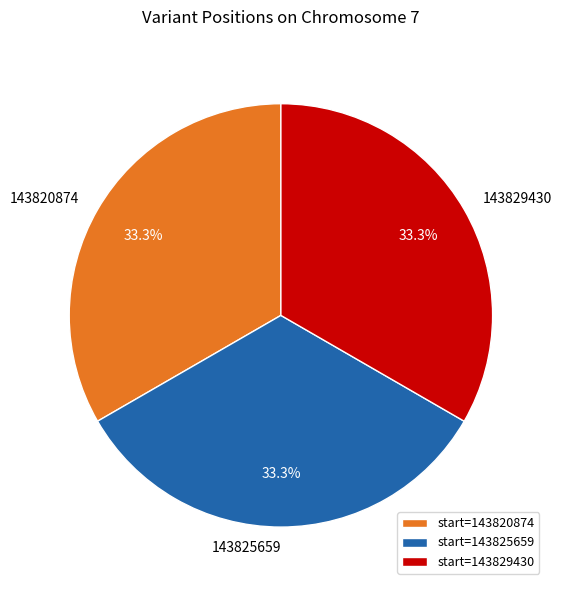

True or false: 143829430 accounts for 22% of the total.

False